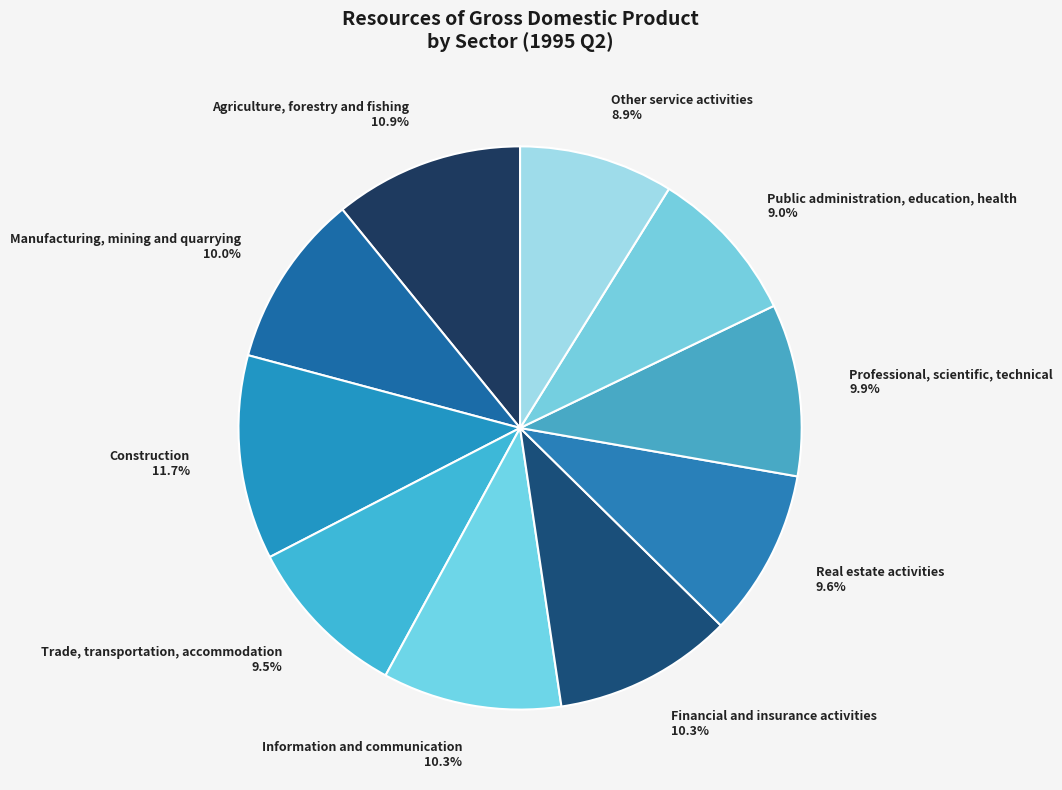

Is Real estate activities the majority of the pie?

No